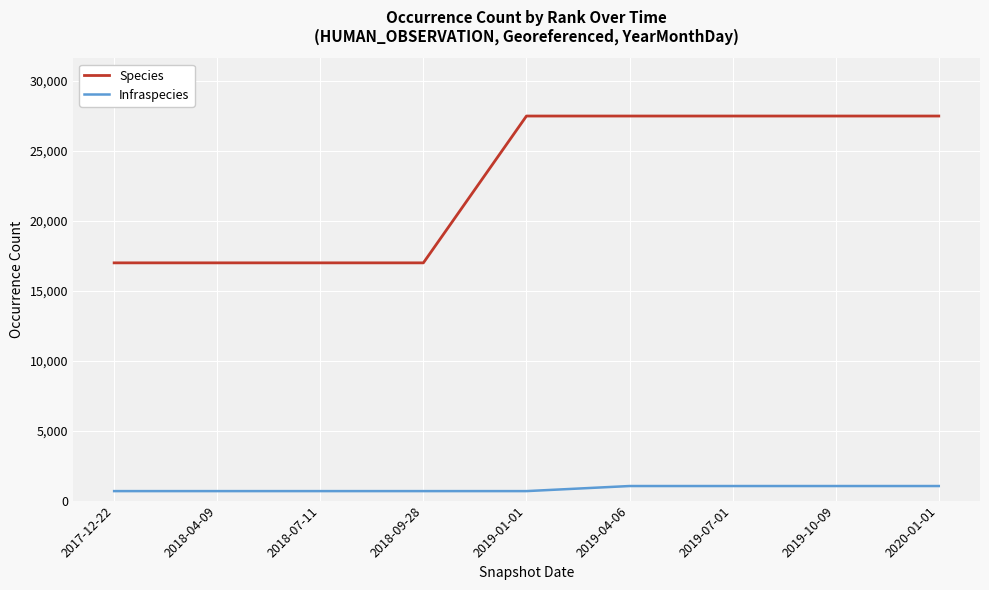

What is the sum of the Infraspecies values at 2019-10-09 and 2019-04-06?

2084